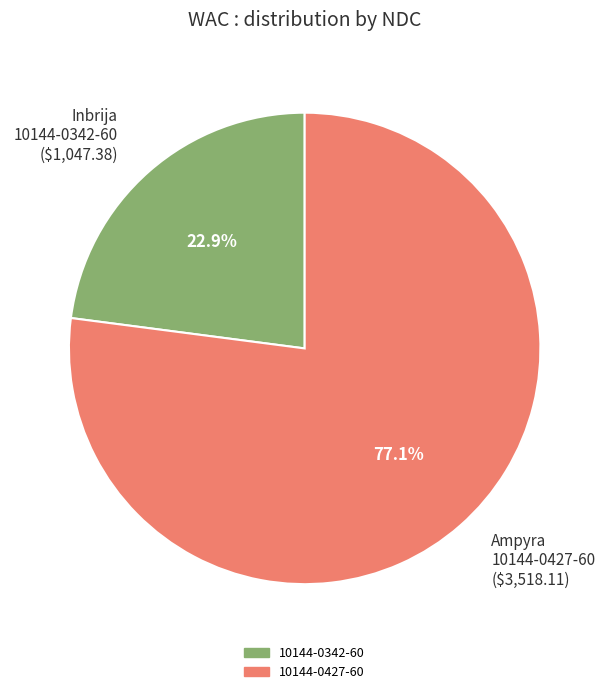

Rank the categories by value from lowest to highest.

Inbrija 10144-0342-60 ($1,047.38), Ampyra 10144-0427-60 ($3,518.11)